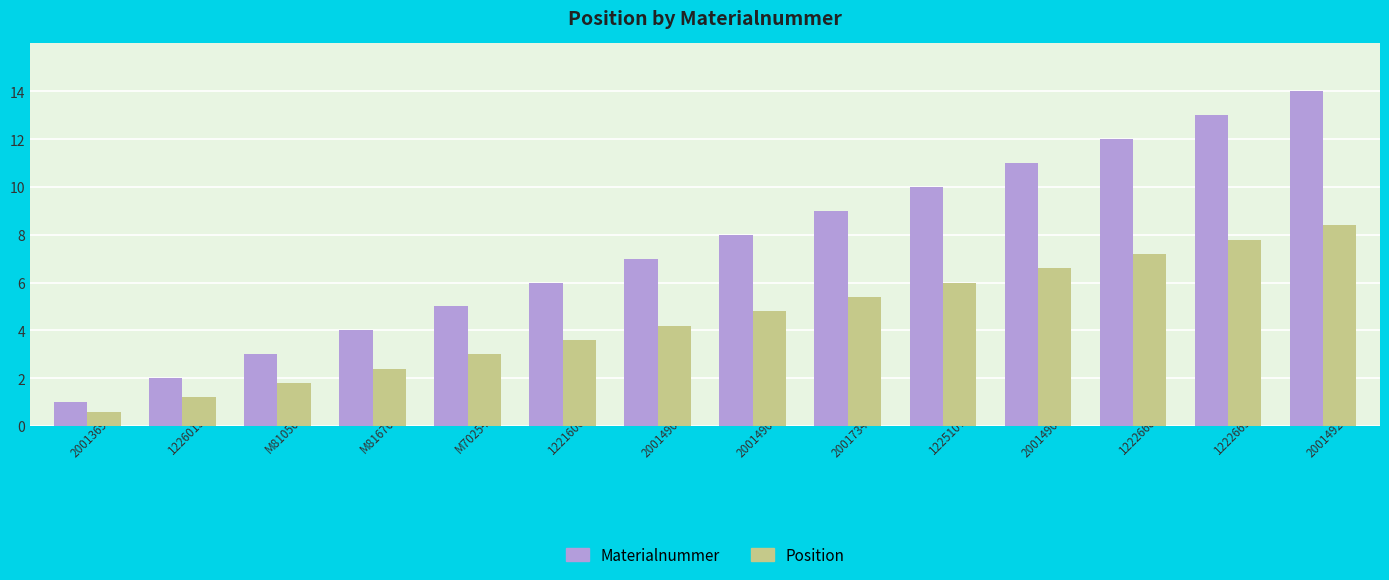

What position from the right is 20013692?

14